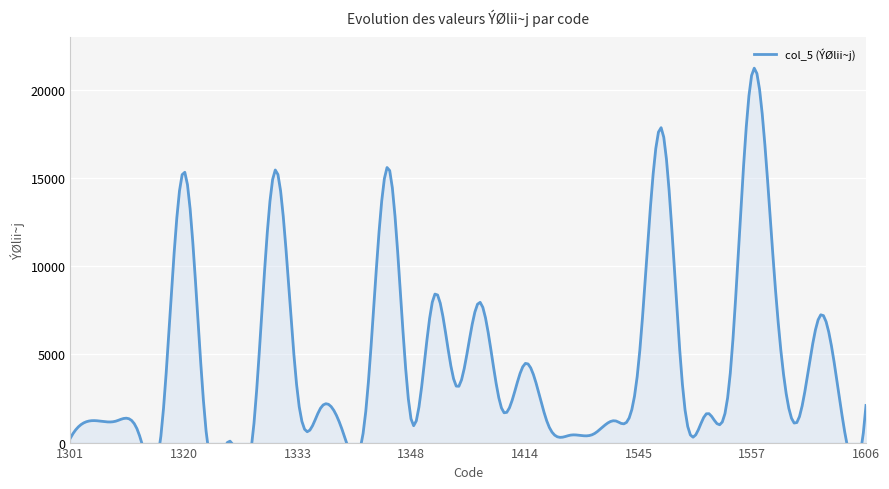

Rank the categories by value from lowest to highest.

1324, 1325, 1301, 1323, 1419, 1420, 1310, 1344, 1311, 1417, 1586, 1308, 1475, 1578, 1348, 1305, 1550, 1345, 1398, 1343, 1606, 1547, 1333, 1385, 1551, 1414, 1545, 1580, 1389, 1360, 1568, 1320, 1330, 1346, 1546, 1557